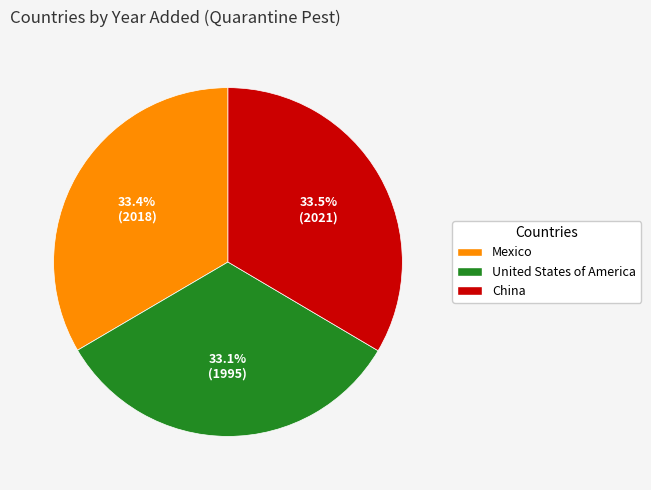

To the nearest percent, what is the combined percentage of China and United States of America?

67%